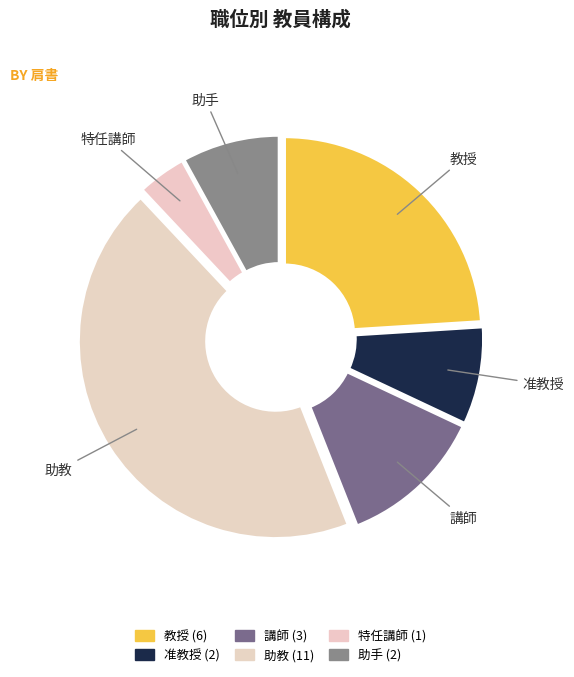

To the nearest percent, what is the difference between the 教授 and 助教 slice percentages?

20%